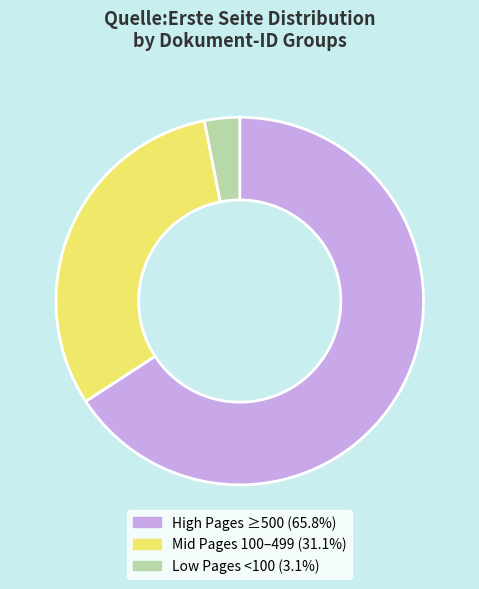

Is there any slice that represents more than half of the pie?

Yes